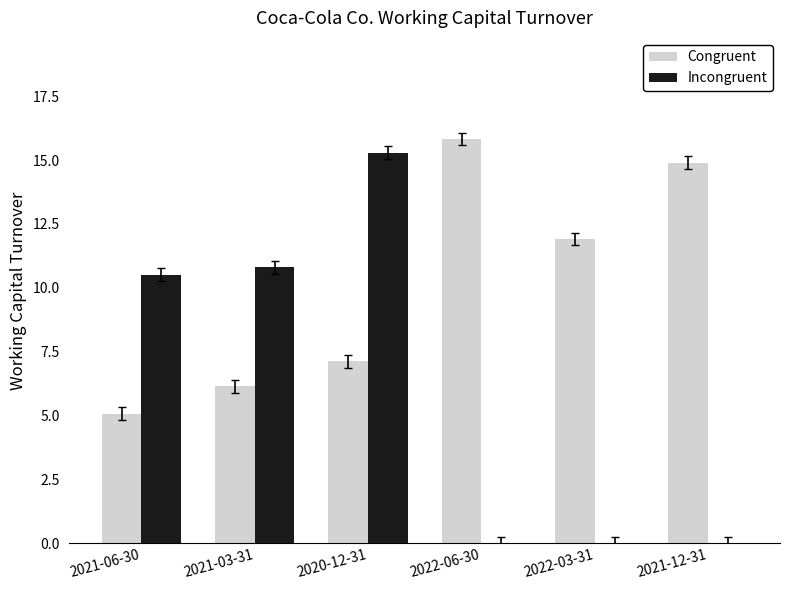

Reading left to right, transcribe all the data shown in this chart.

Congruent: 5.1	6.1	7.1	15.8	11.9	14.9
Incongruent: 10.5	10.8	15.3	0.0	0.0	0.0